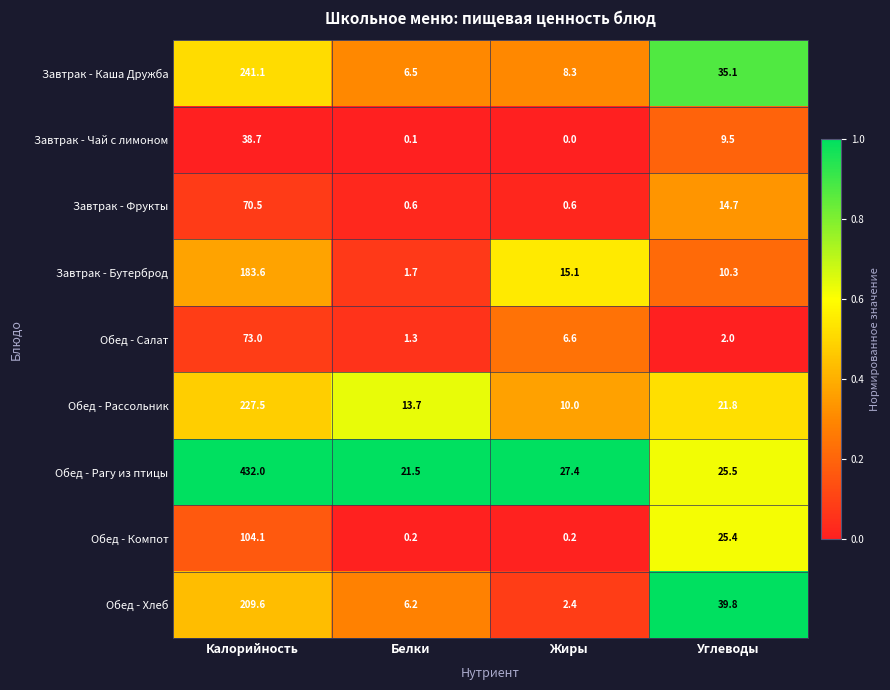

At Жиры, list the series in order from smallest to largest.

Завтрак - Чай с лимоном, Обед - Компот, Завтрак - Фрукты, Обед - Хлеб, Обед - Салат, Завтрак - Каша Дружба, Обед - Рассольник, Завтрак - Бутерброд, Обед - Рагу из птицы